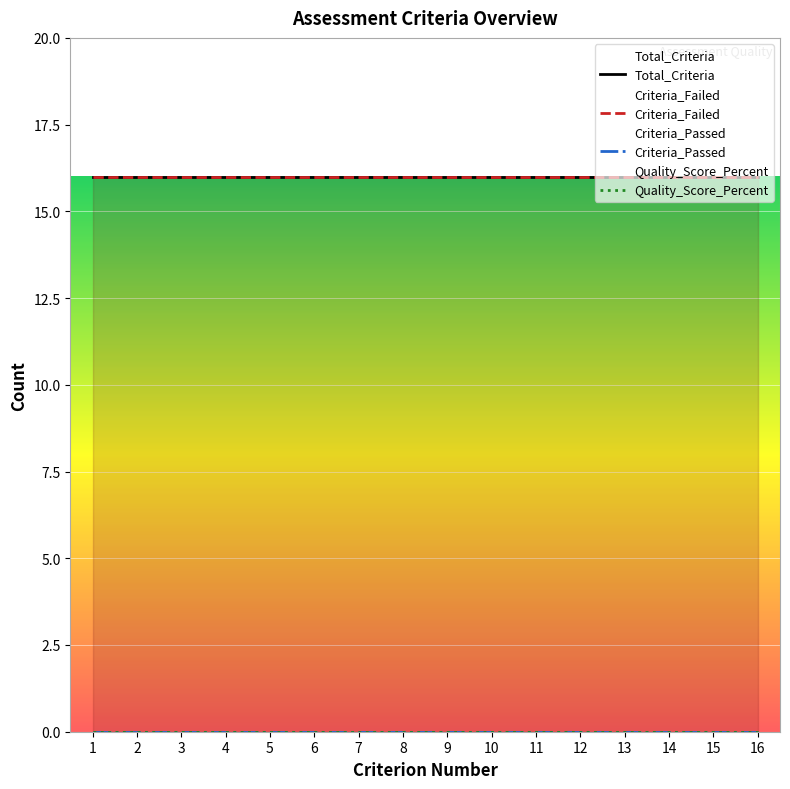

What is the total value across all series at 7?

32